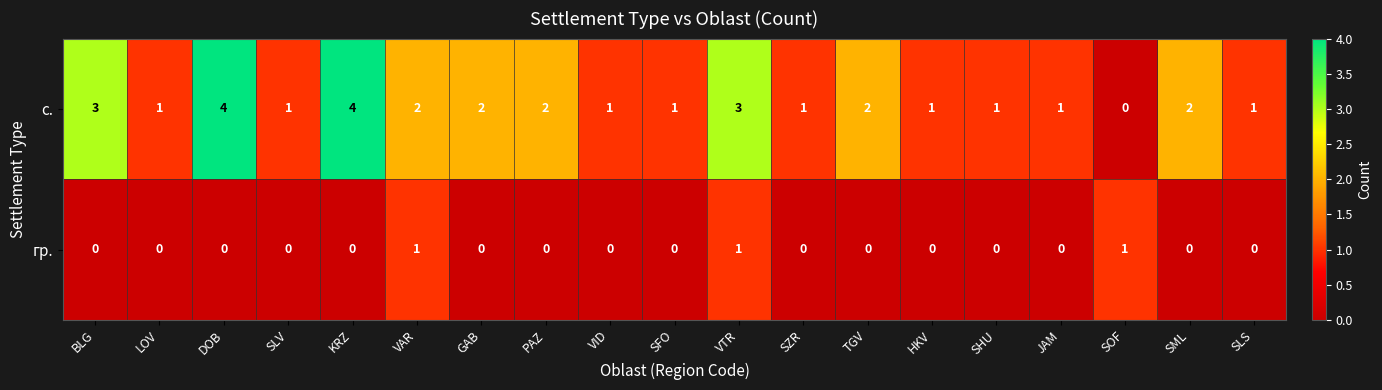

Which series has the largest total across all categories?

с.